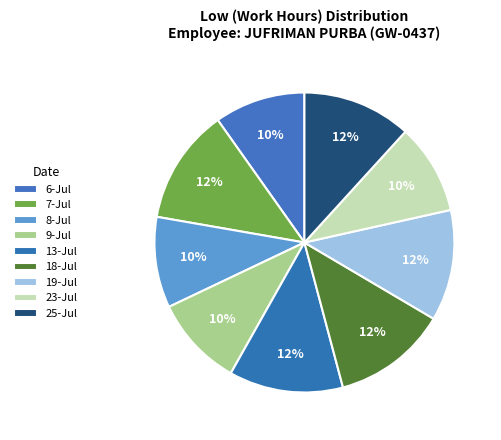

To the nearest percent, what portion does 13-Jul represent?

12%